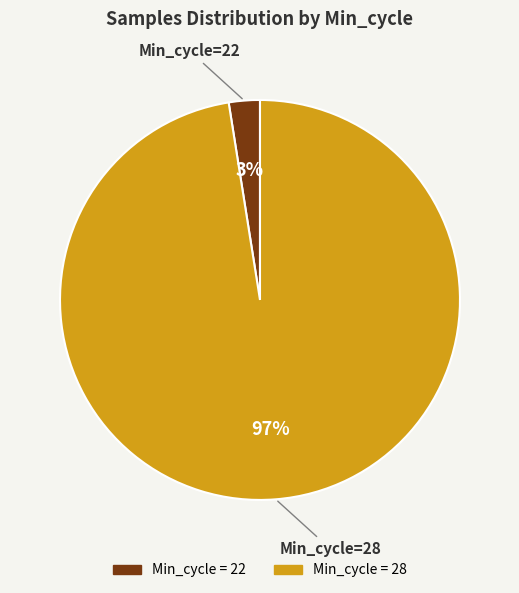

Does any single category account for the majority?

Yes